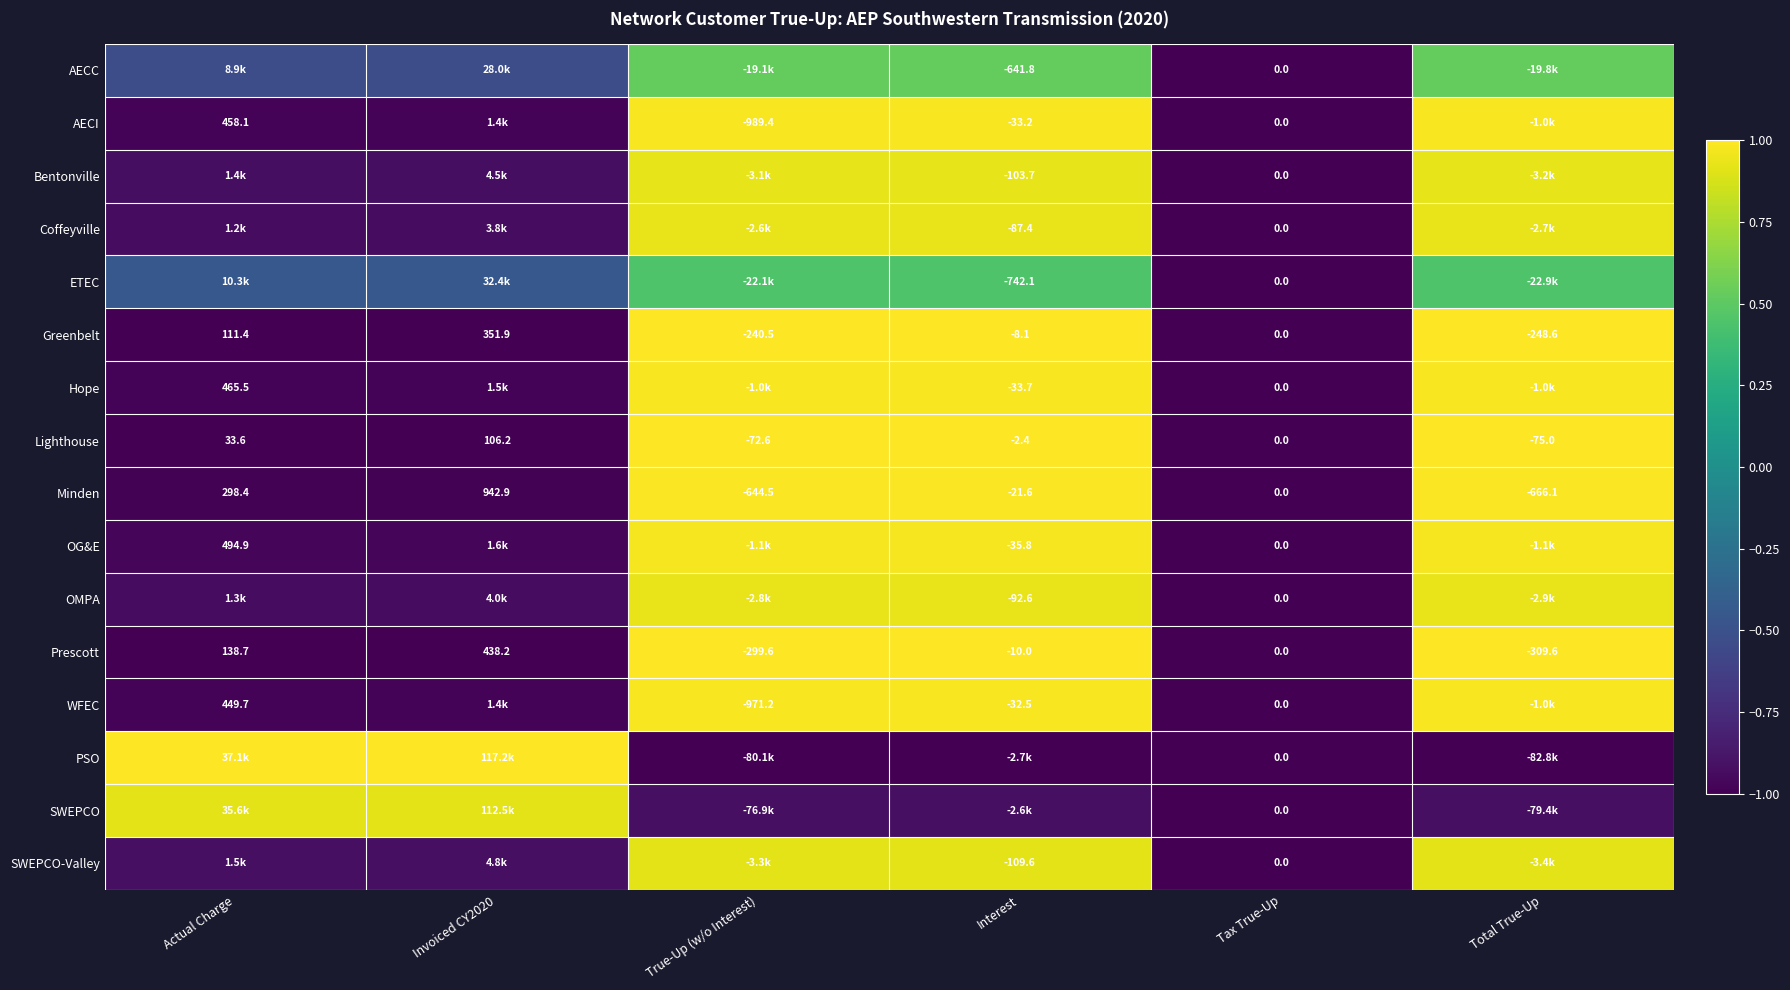

Is the value of WFEC at True-Up (w/o Interest) greater than the value of OMPA at Interest?

No